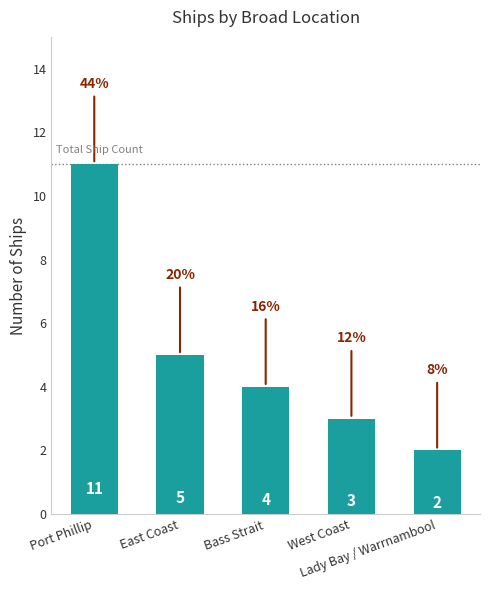

What position from the left is Lady Bay / Warrnambool?

5